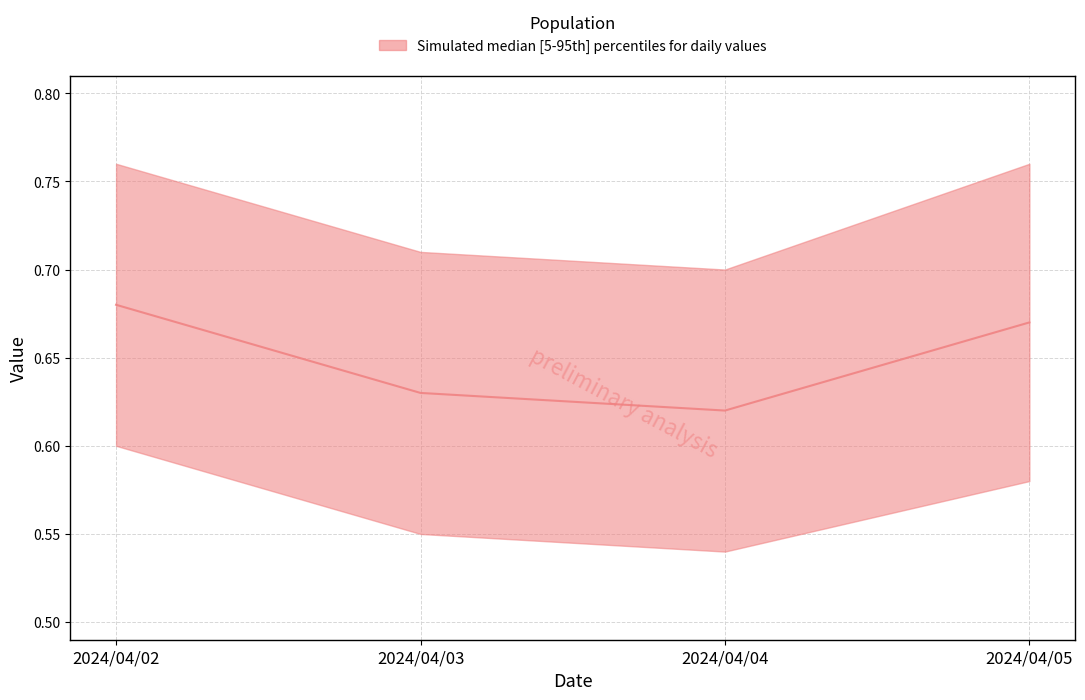

Reading left to right, what are all the values shown in this chart?

0.7	0.6	0.6	0.7